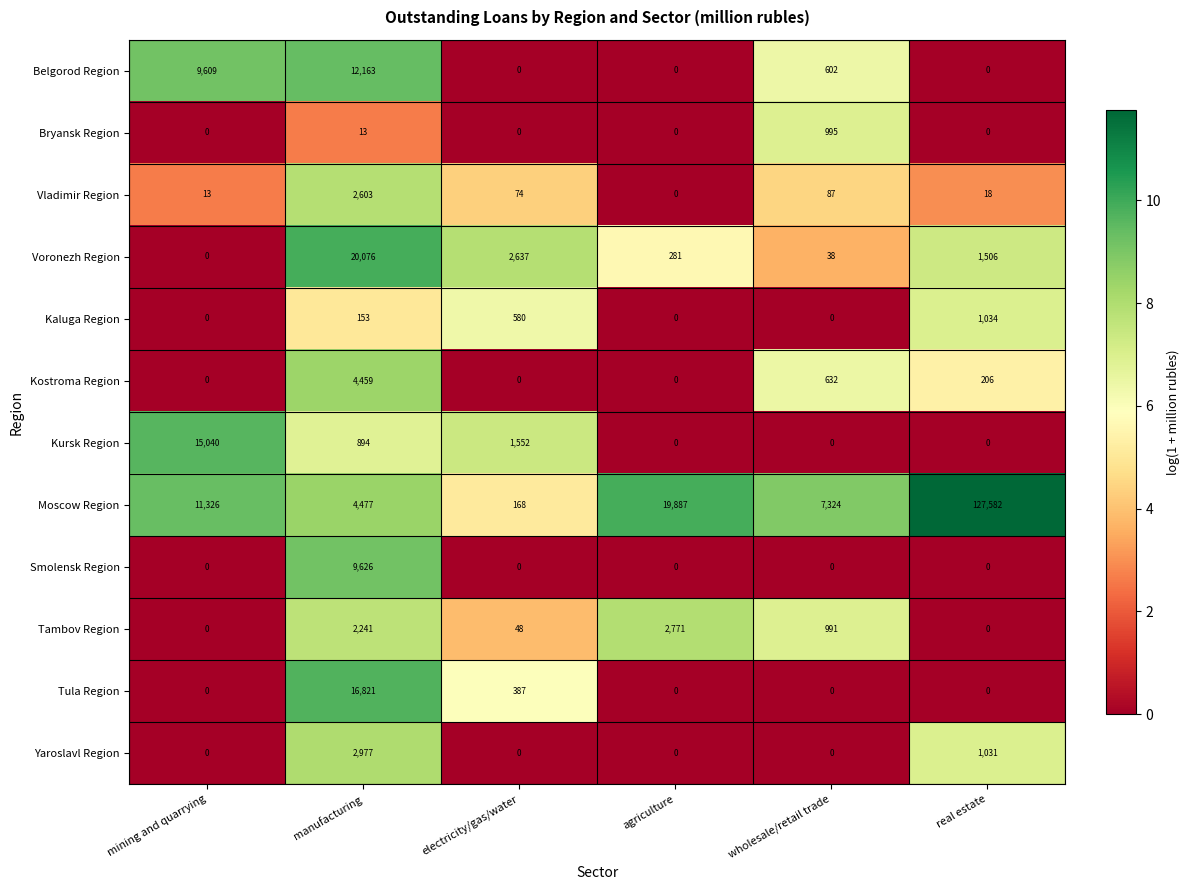

What value does the Kursk Region series have at mining and quarrying?

15040